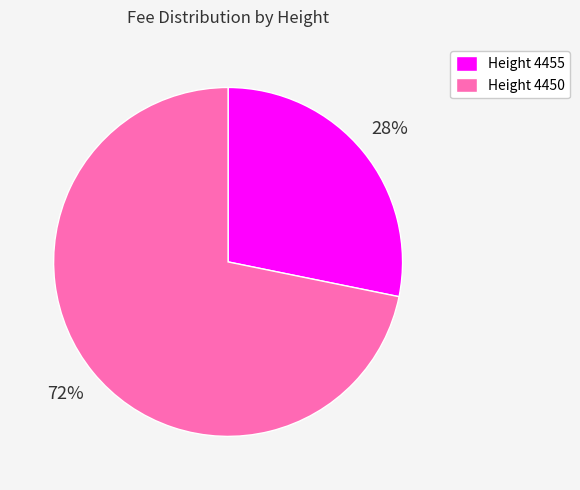

Do Height 4455 and Height 4450 together represent more than half of the pie?

Yes